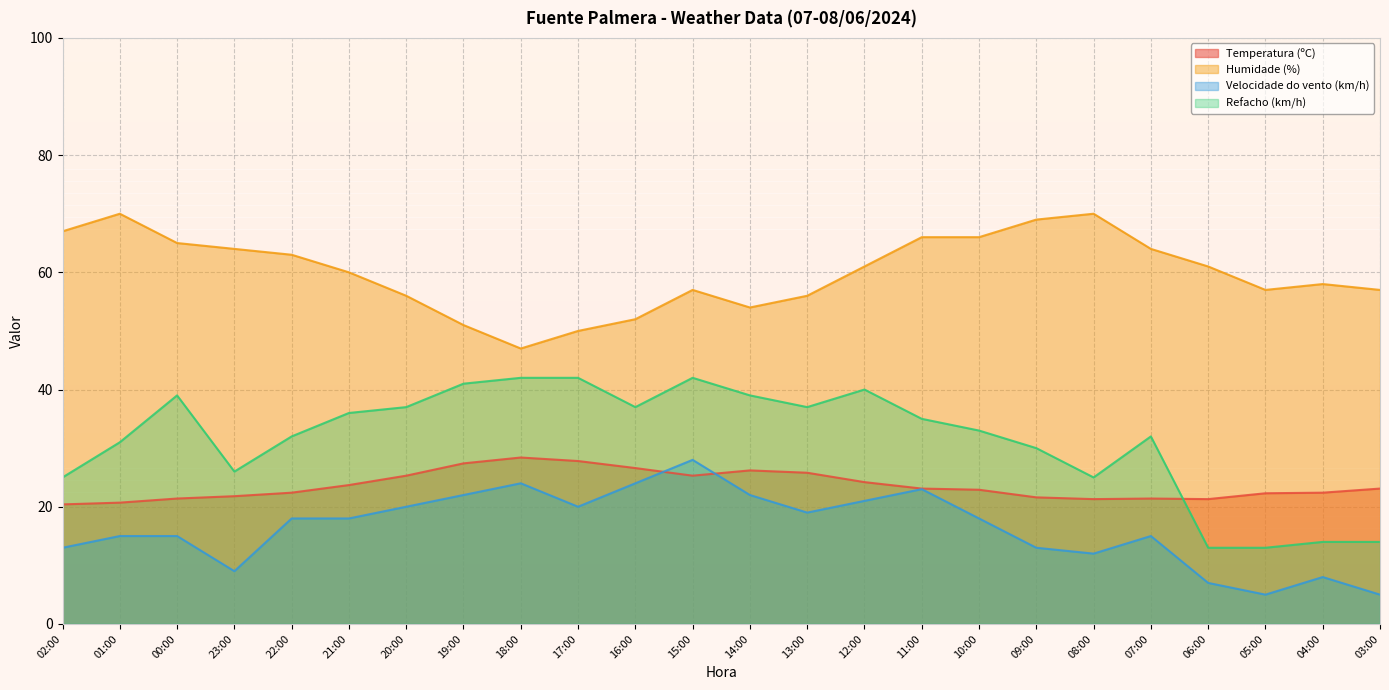

Rank the series by their maximum value, from highest to lowest.

Humidade (%), Refacho (km/h), Temperatura (ºC), Velocidade do vento (km/h)